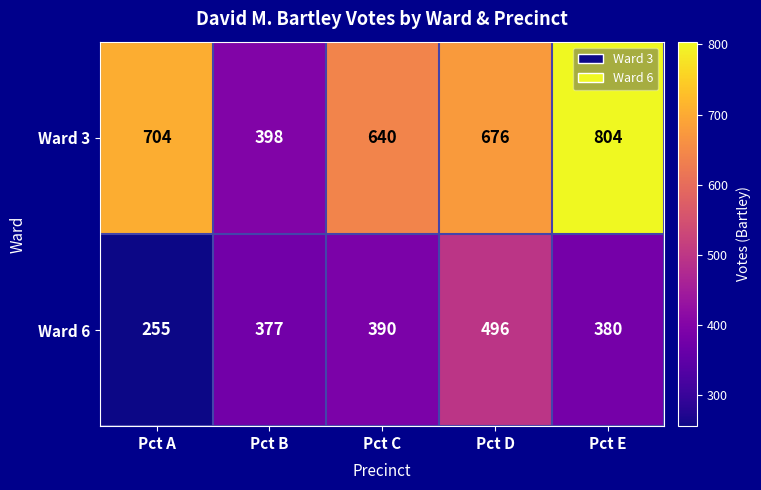

What is the total value across all series at Pct A?

959